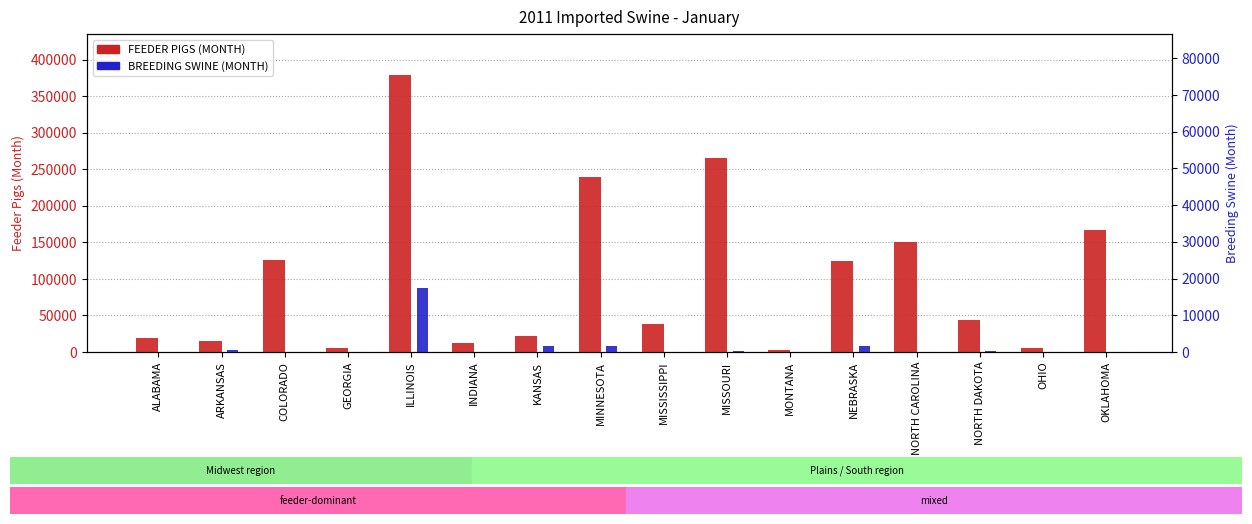

How many data points in BREEDING SWINE (MONTH) are above 4?

7